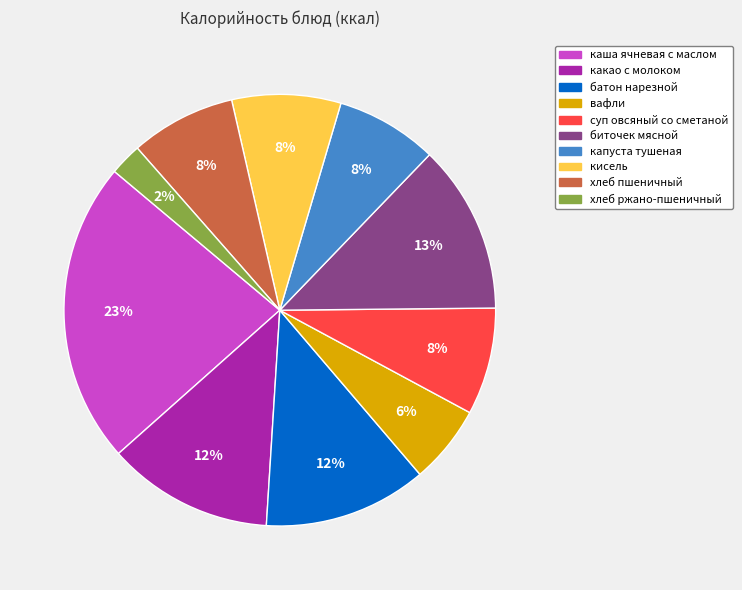

Which has a higher value, хлеб ржано-пшеничный or суп овсяный со сметаной?

суп овсяный со сметаной